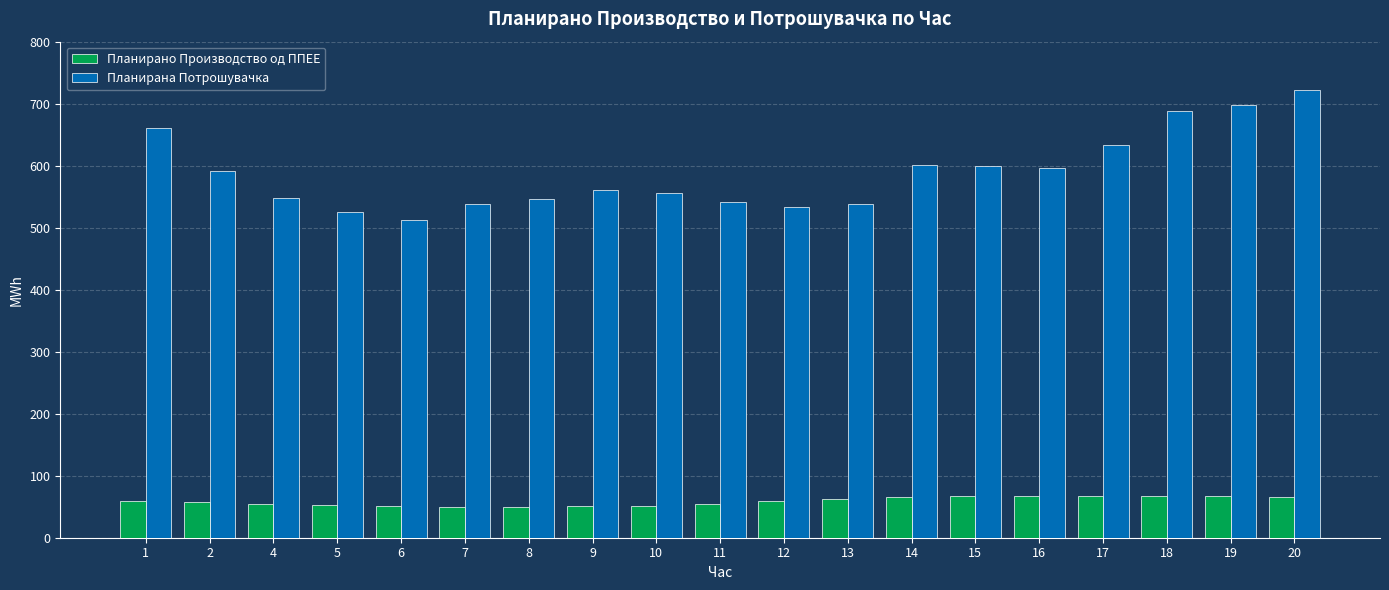

At 16, list the series in order from largest to smallest.

Планирана Потрошувачка, Планирано Производство од ППЕЕ